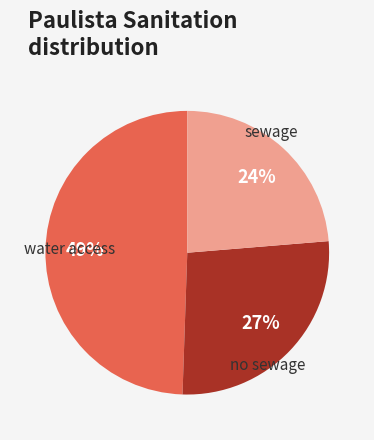

To the nearest percent, what is the average slice percentage?

33%